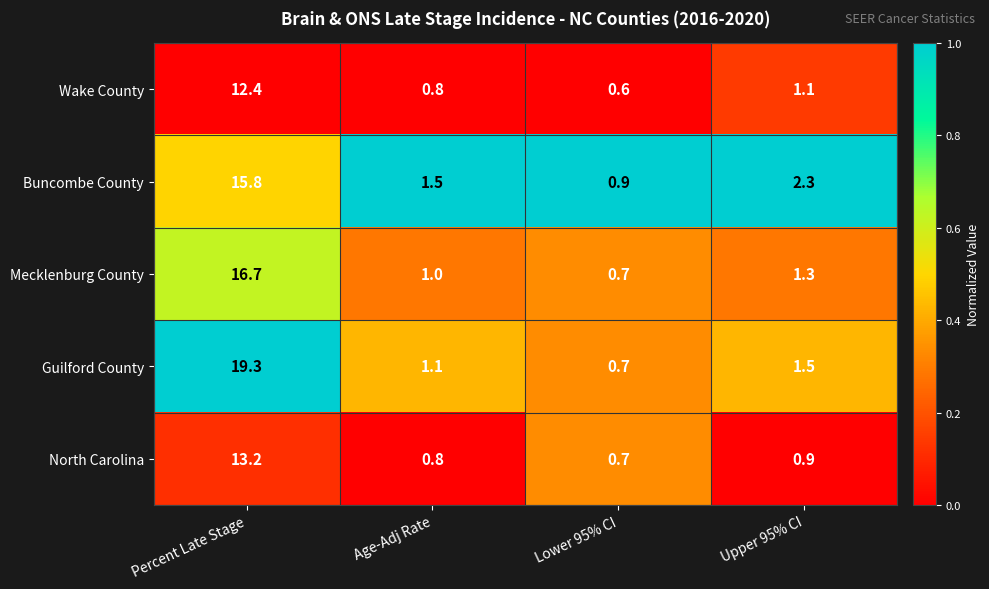

Reading right to left, extract all data points from this chart.

Wake County: 1.1	0.6	0.8	12.4
Buncombe County: 2.3	0.9	1.5	15.8
Mecklenburg County: 1.3	0.7	1.0	16.7
Guilford County: 1.5	0.7	1.1	19.3
North Carolina: 0.9	0.7	0.8	13.2